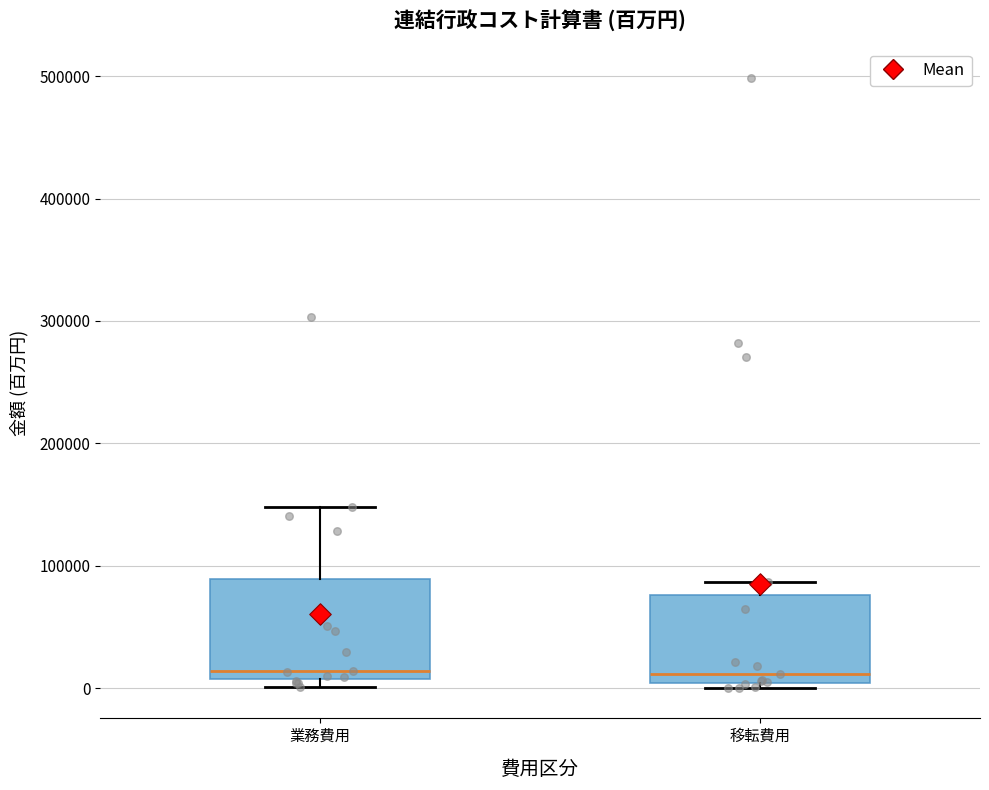

Reading left to right, read every box against the y-axis: the position of its median line, the range the box covers, and the ends of its whiskers. The values are not printed on the chart, so give them approximately, as read against the axis.

業務費用: median 10000 (just above the box's lower edge), box 10000 to 90000, whiskers 0 to 150000
移転費用: median 10000, box 0 to 80000, whiskers 0 (just below the box's lower edge) to 90000